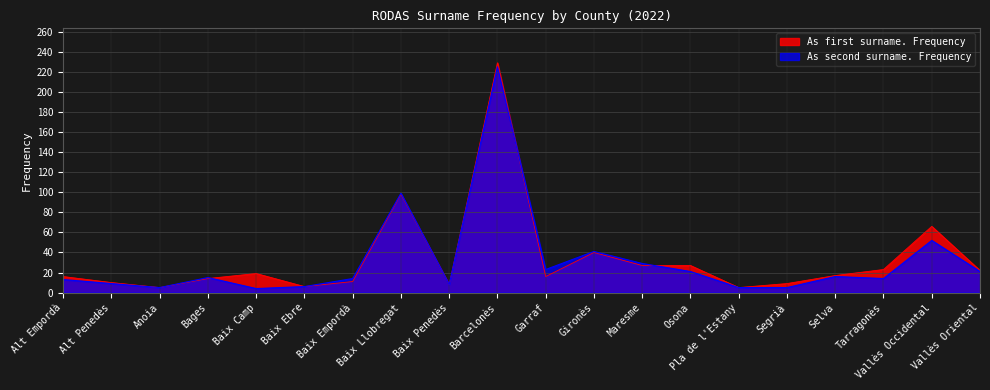

At how many categories does at least one series exceed 212?

1